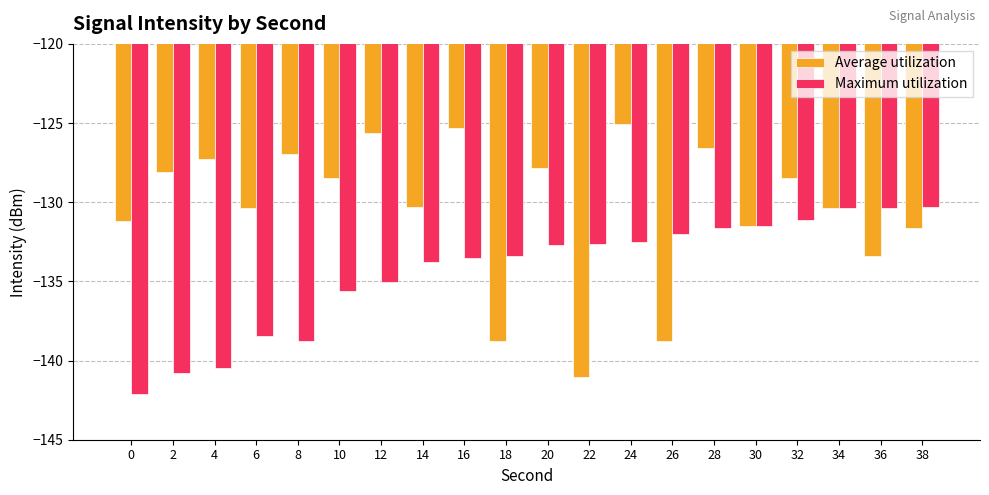

Which series changed the most between 2 and 10?

Maximum utilization